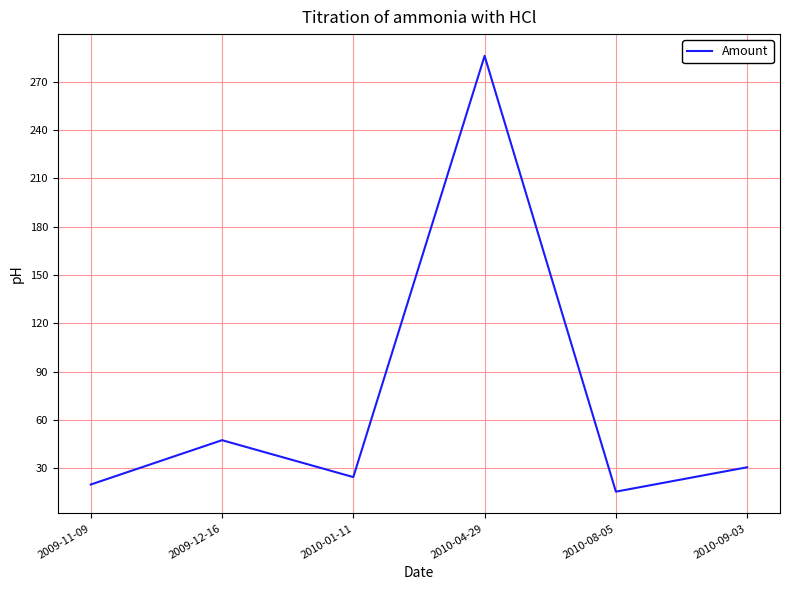

Reading left to right, extract all data points from this chart.

2009-11-09=19.8	2009-12-16=47.3	2010-01-11=24.4	2010-04-29=286.2	2010-08-05=15.3	2010-09-03=30.5